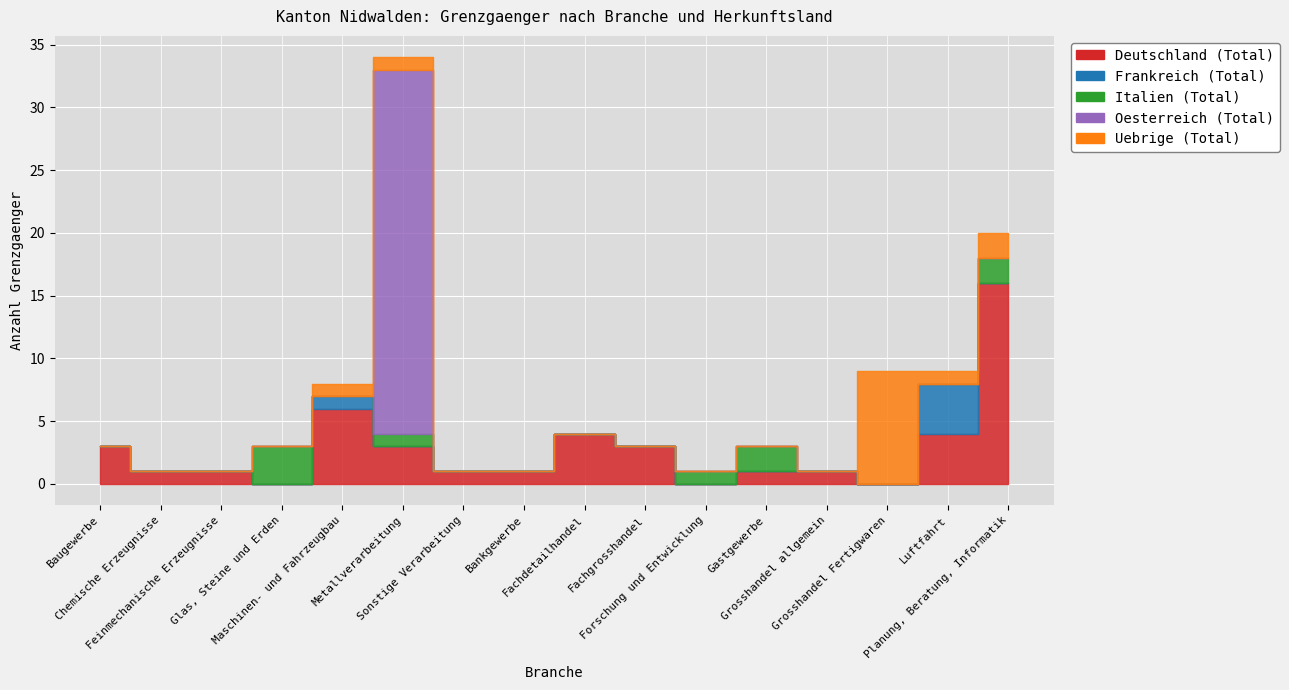

In Deutschland (Total), how many points are higher than both neighbors (excluding endpoints)?

2